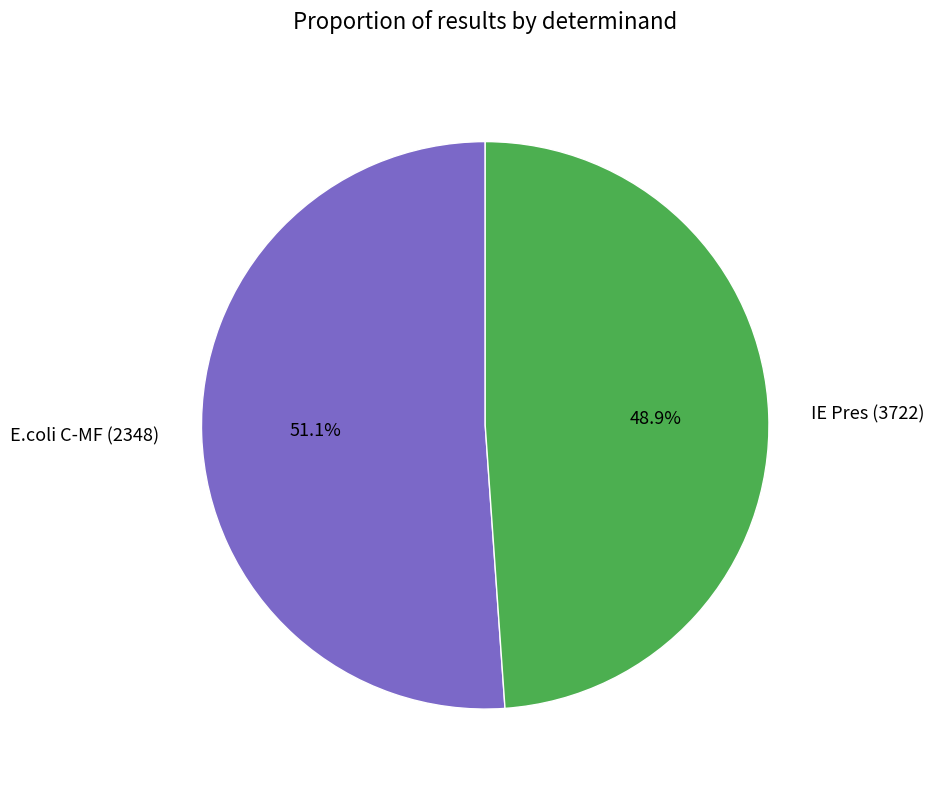

How many slices are in this pie chart?

2